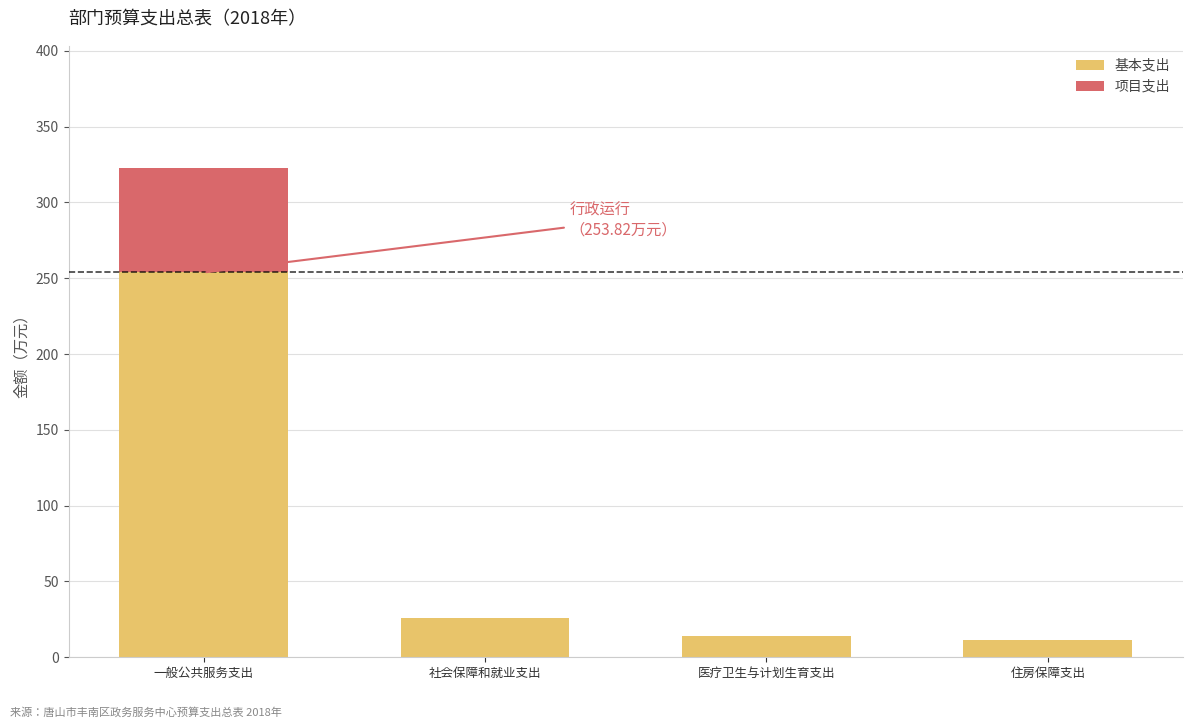

What is the sum of all 基本支出 values?

305.2